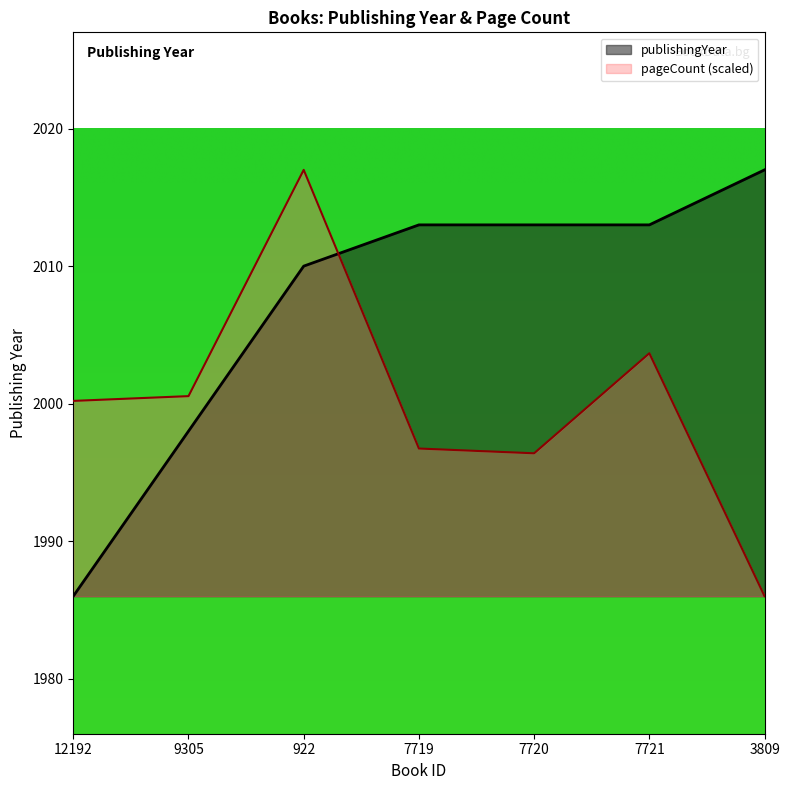

What is the label of the 3rd point from the left?

922